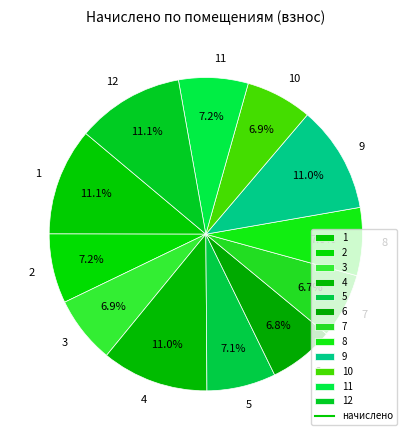

Is 5 the majority of the pie?

No